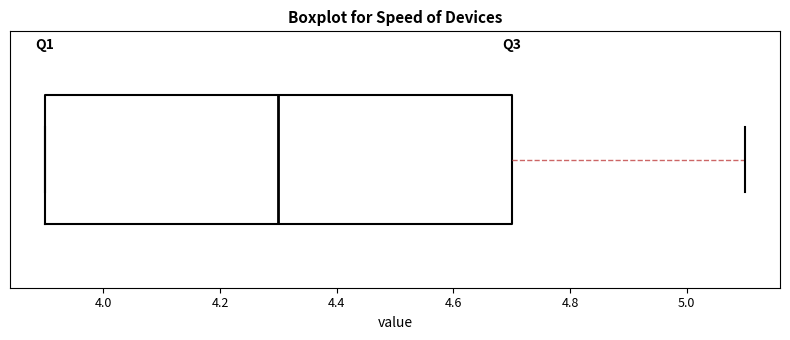

Transcribe this box plot: give where the median line is, the range the box spans, and where the two whiskers end, as read against the x-axis. The values are not printed on the chart, so give them approximately, as read against the axis.

median 4.3, box 3.9 to 4.7, whiskers 3.9 to 5.1